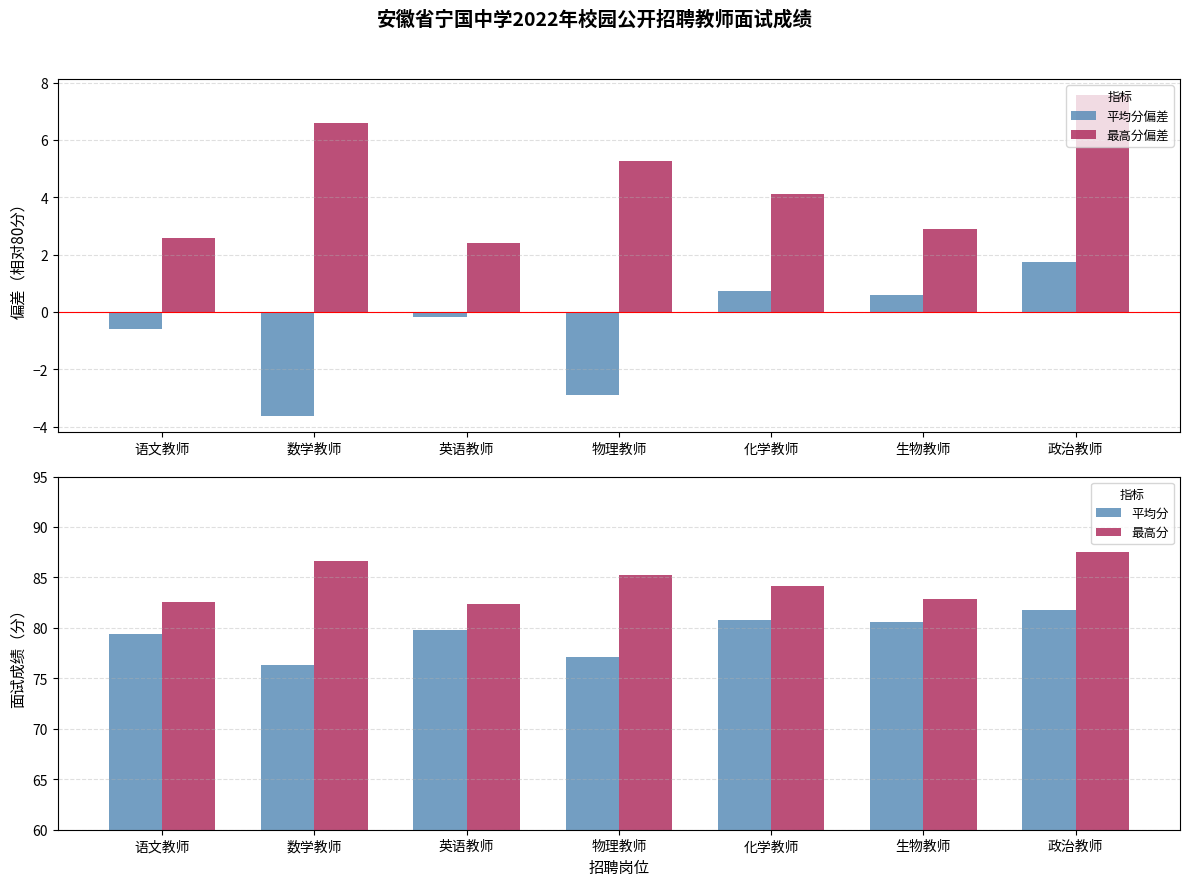

Rank the series by their maximum value, from lowest to highest.

平均分偏差, 最高分偏差, 平均分, 最高分